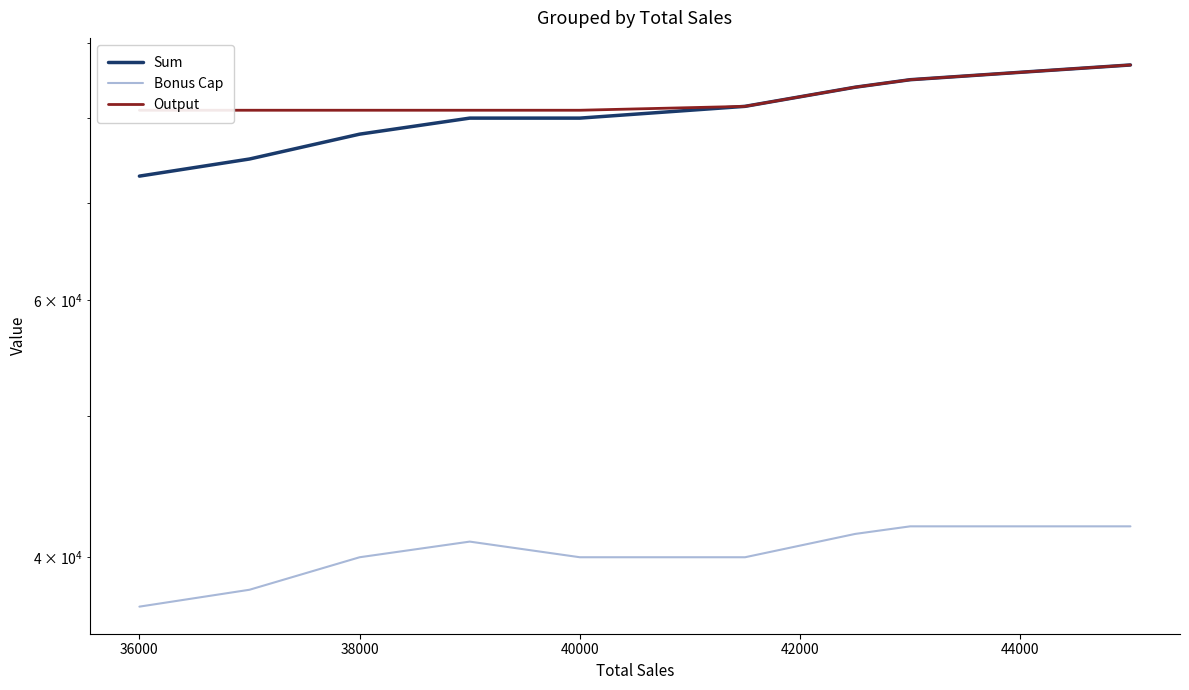

Which series has the widest spread of values?

Sum